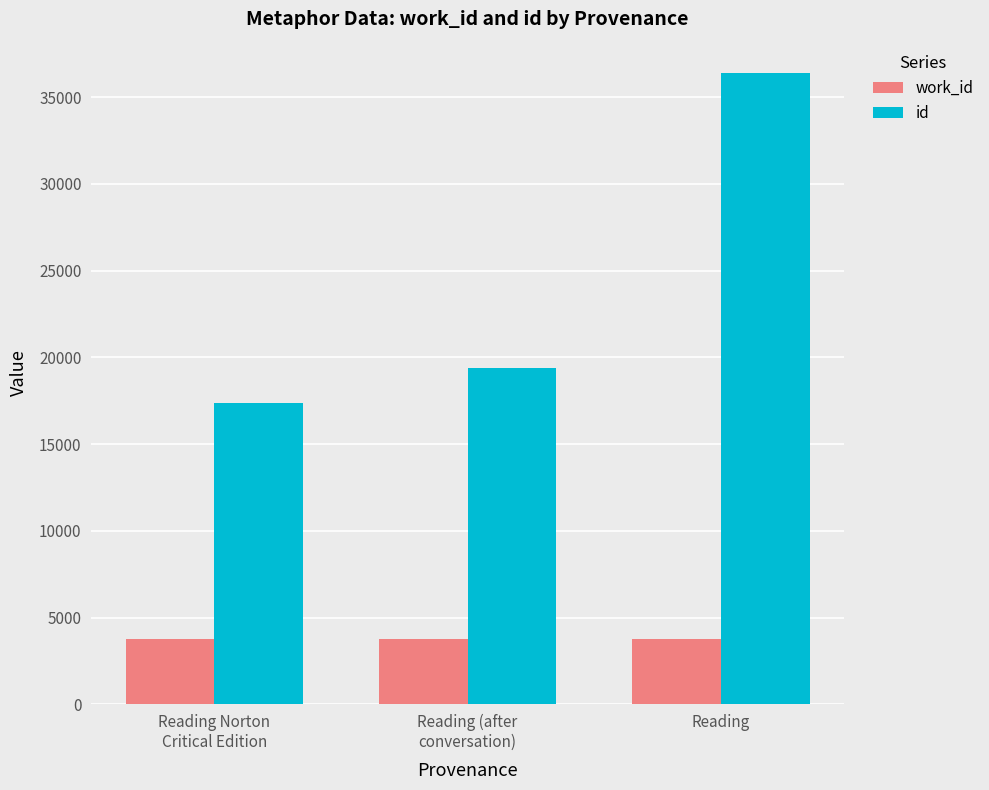

How many bars are there in each group?

2